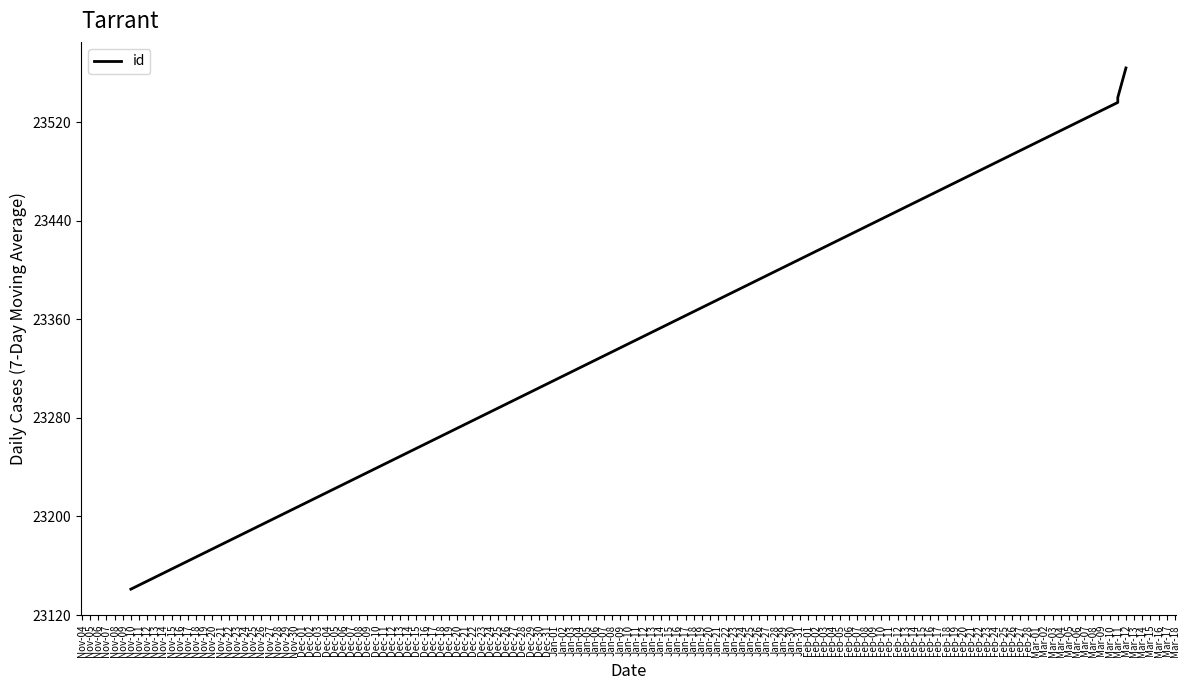

What is the sum of the values at Nov-06 and Nov-04?

46681